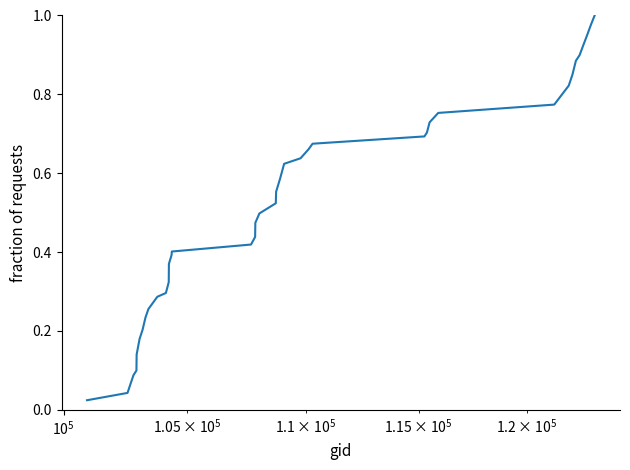

Is this an area chart (filled region under the line)?

No